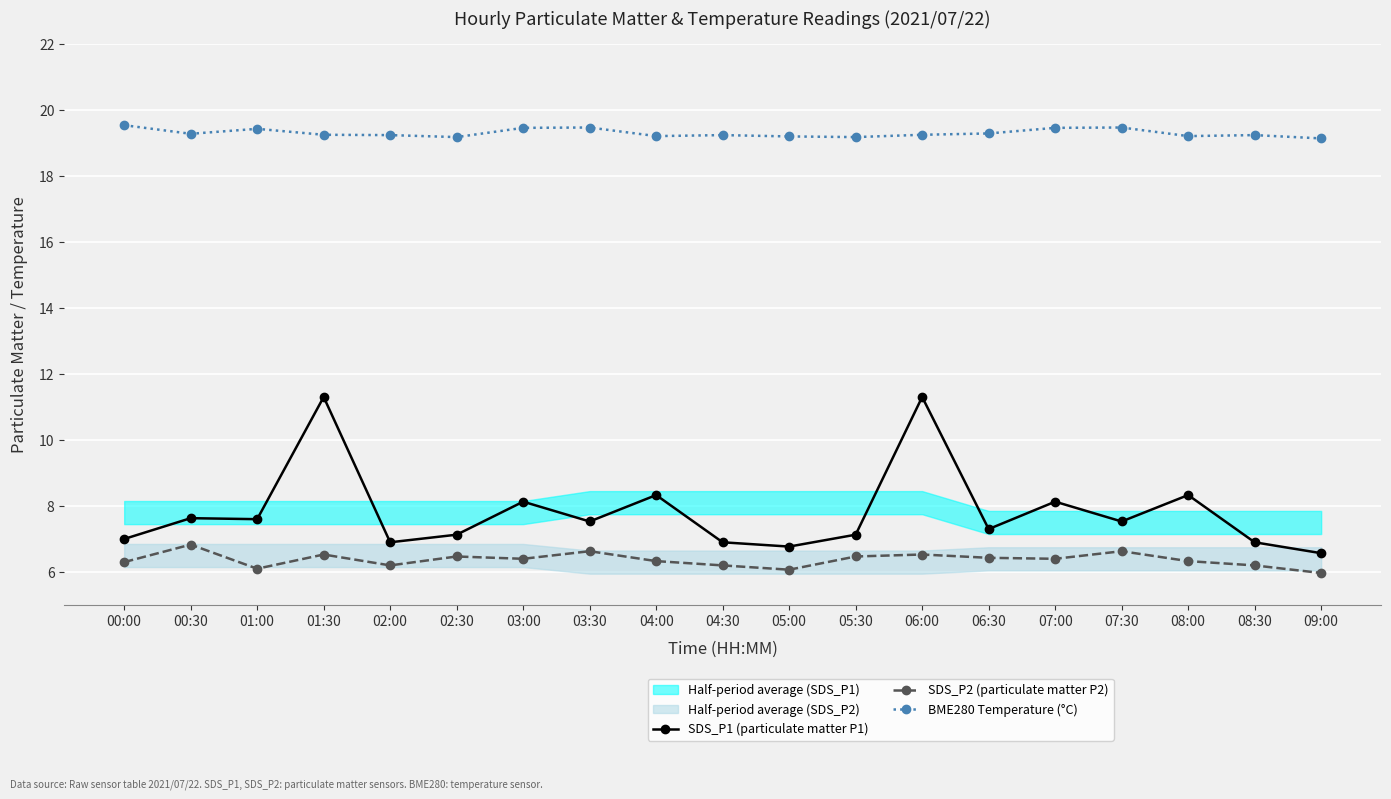

Is the value of SDS_P1 (particulate matter P1) at 02:30 greater than the value of SDS_P2 (particulate matter P2) at 08:00?

Yes